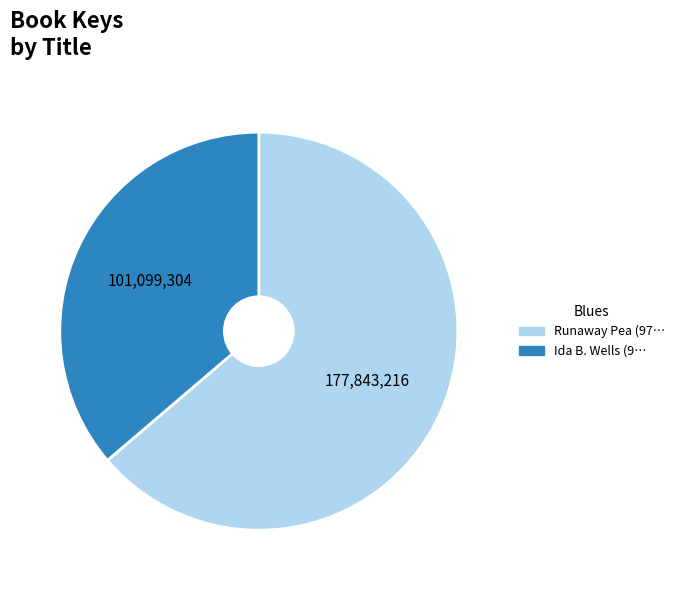

Is there a majority slice in this chart?

Yes